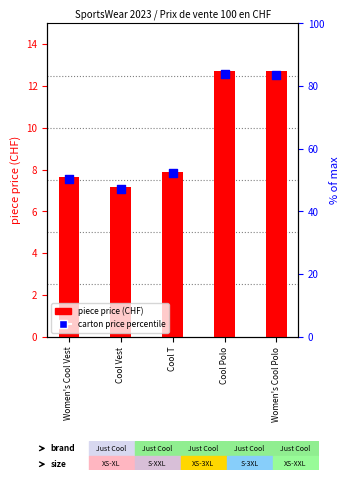

What is the total value across all series at Cool T?

60.3